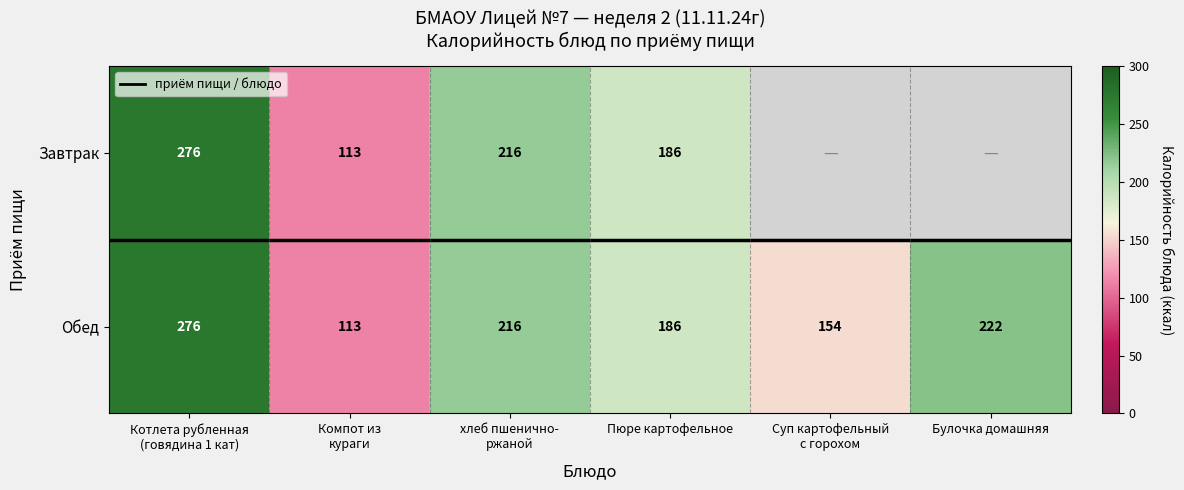

What is the approximate value of Обед at Булочка домашняя, to the nearest 50?

200